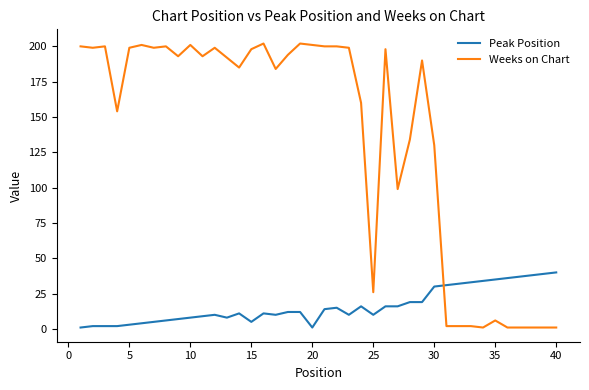

After their last crossing, which series has the higher values: Weeks on Chart or Peak Position?

Peak Position